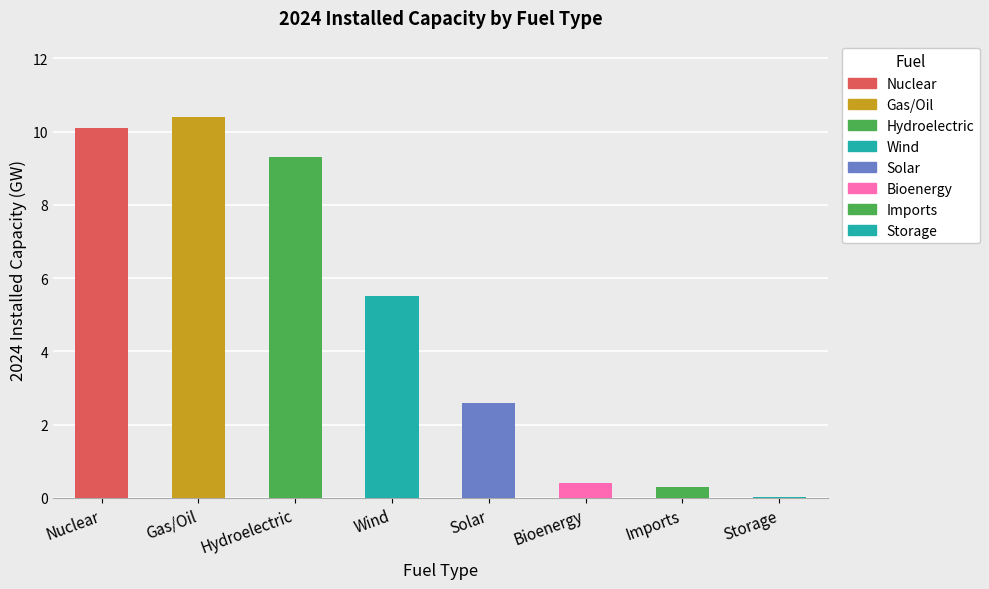

Which category has the highest value across all series?

Gas/Oil